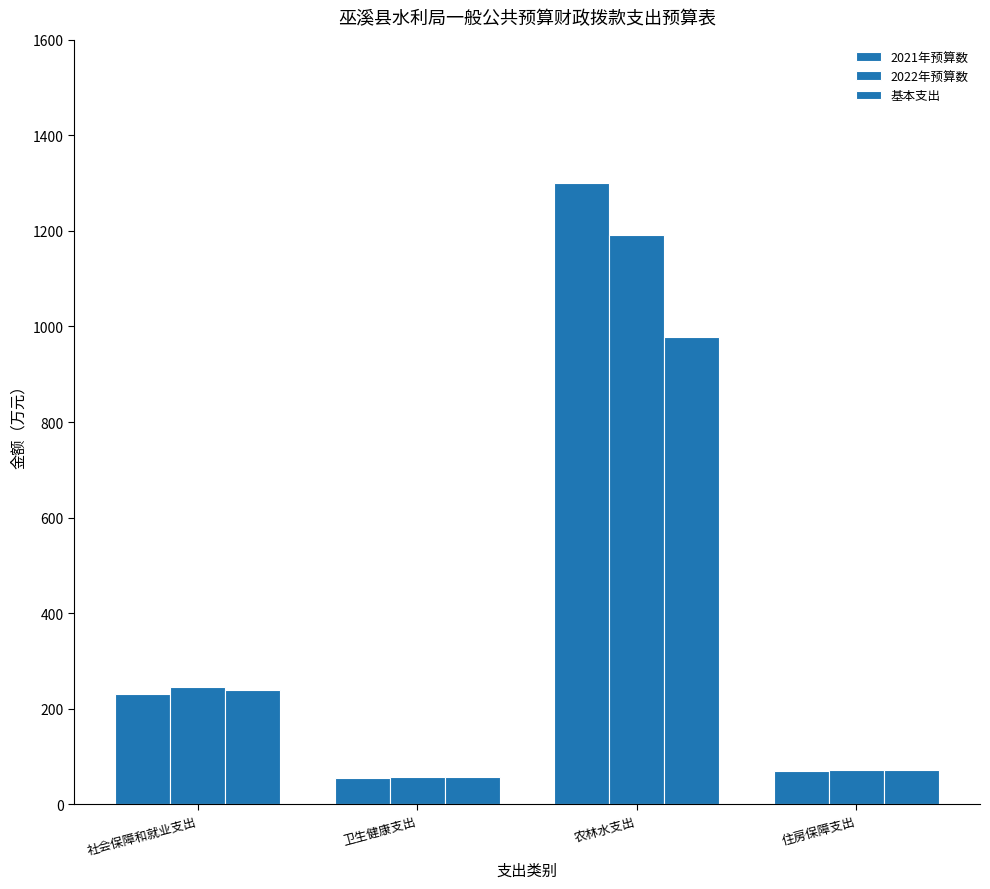

How many data points in 2022年预算数 are above 246?

2